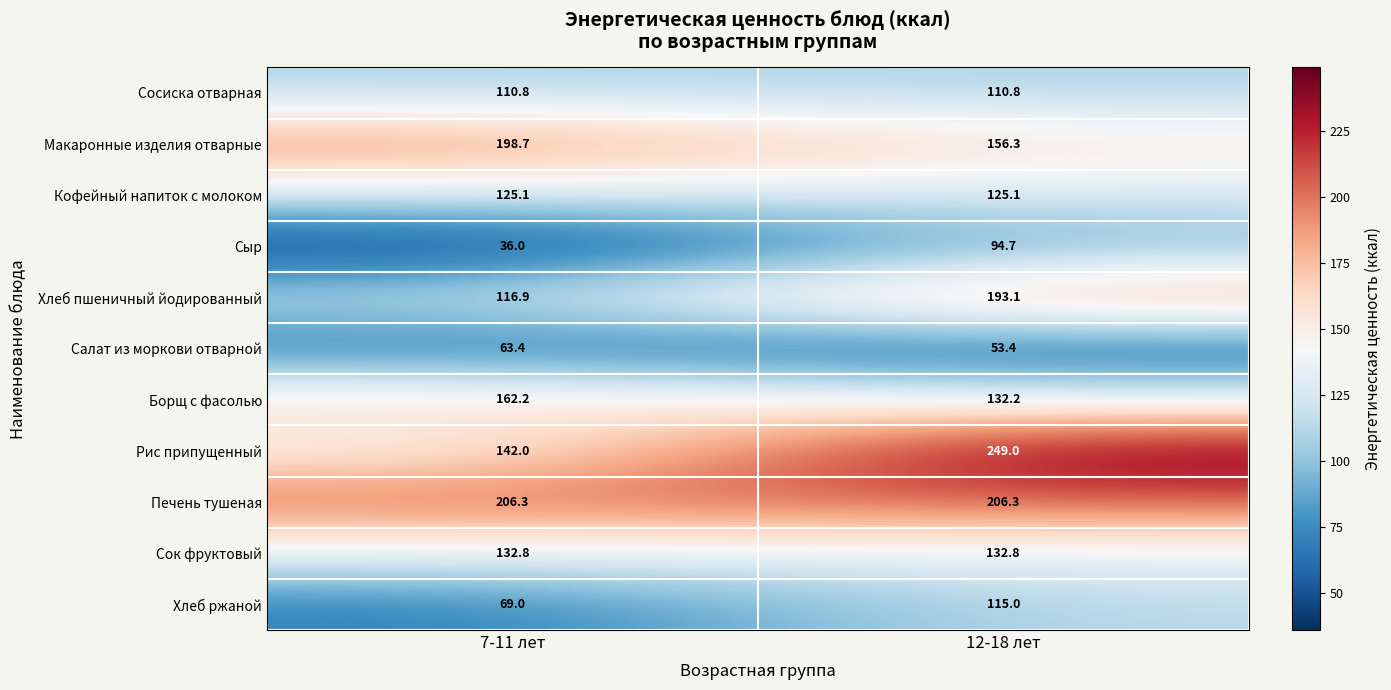

Is the value of Сосиска отварная at 7-11 лет greater than the value of Печень тушеная at 12-18 лет?

No